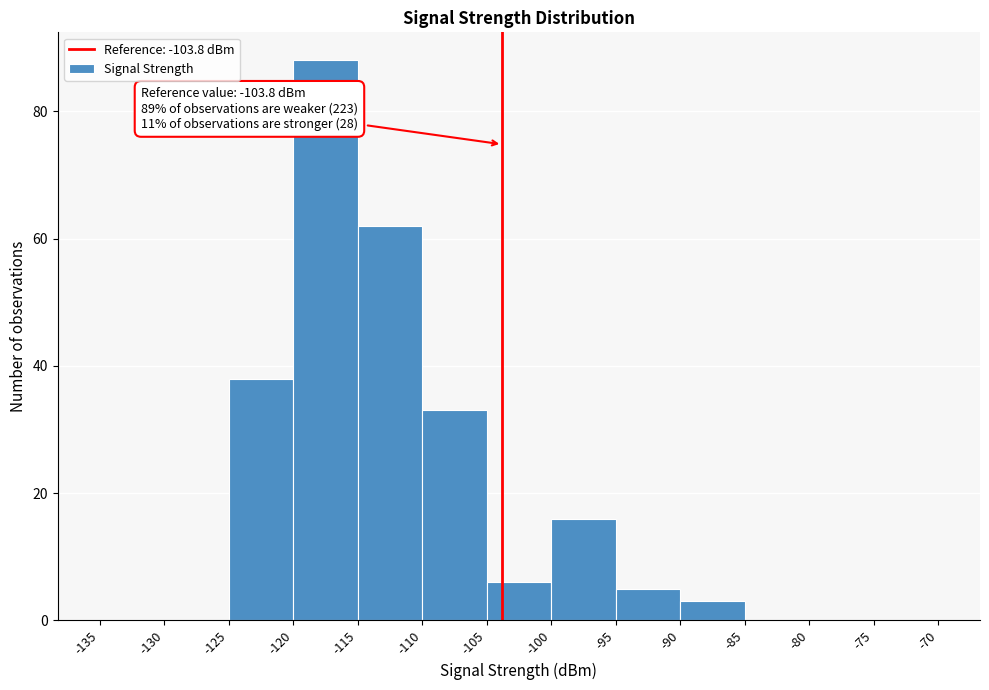

Which range on the x-axis has the tallest bar?

-120 to -115